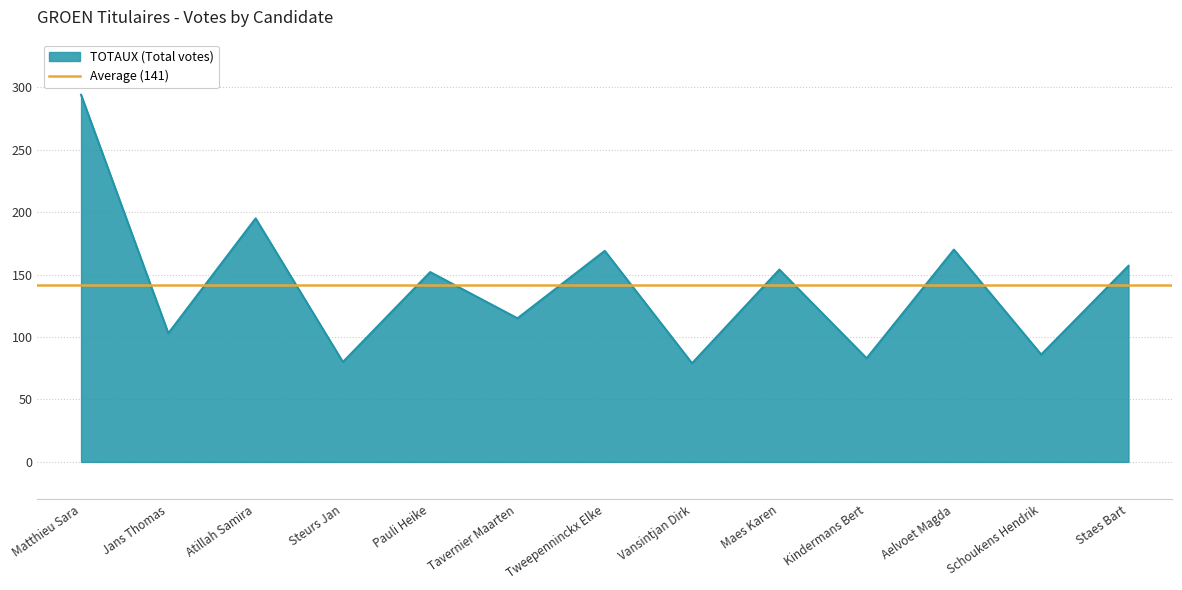

Between Vansintjan Dirk and Pauli Heike, which is larger?

Pauli Heike